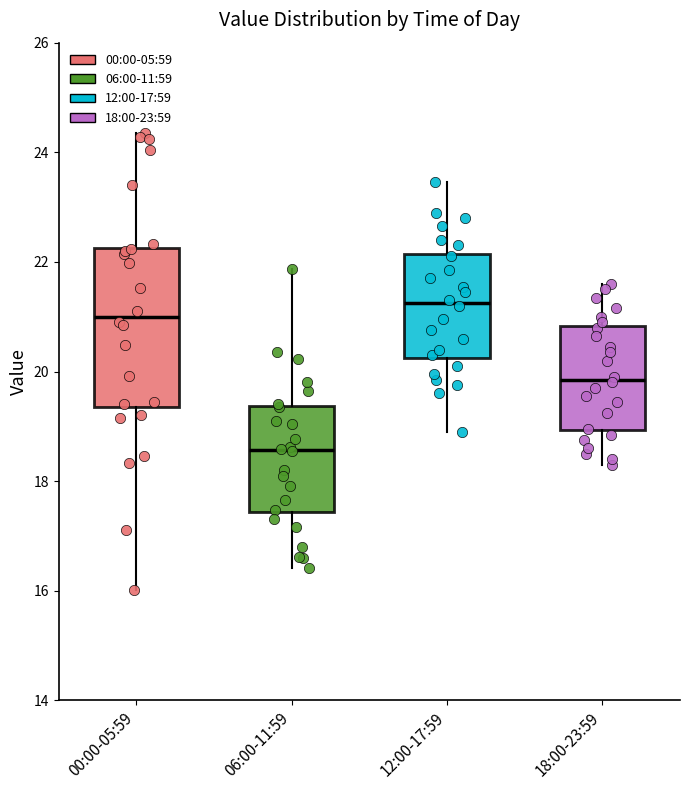

Reading left to right, transcribe this box plot: for each box, give where its median line is, the range the box spans, and where its two whiskers end, as read against the y-axis. The values are not printed on the chart, so give them approximately, as read against the axis.

00:00-05:59: median 21.0, box 19.4 to 22.2, whiskers 16.0 to 24.4
06:00-11:59: median 18.6, box 17.4 to 19.4, whiskers 16.4 to 21.8
12:00-17:59: median 21.2, box 20.2 to 22.2, whiskers 19.0 to 23.4
18:00-23:59: median 19.8, box 19.0 to 20.8, whiskers 18.4 to 21.6